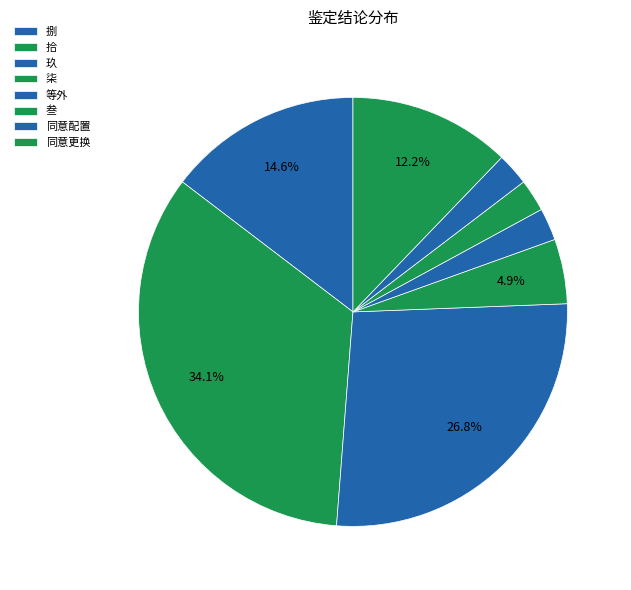

To the nearest percent, what portion does 同意配置 represent?

2%